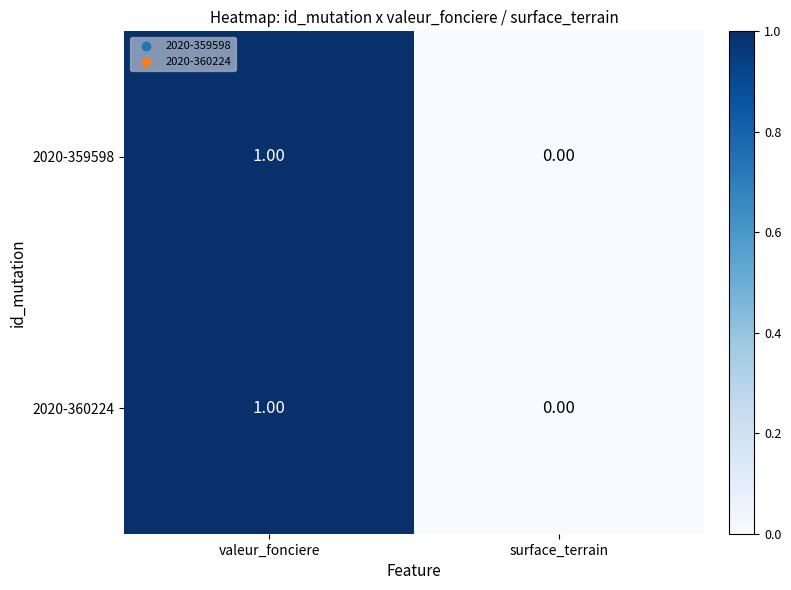

Is the value of 2020-359598 at valeur_fonciere greater than the value of 2020-360224 at surface_terrain?

Yes